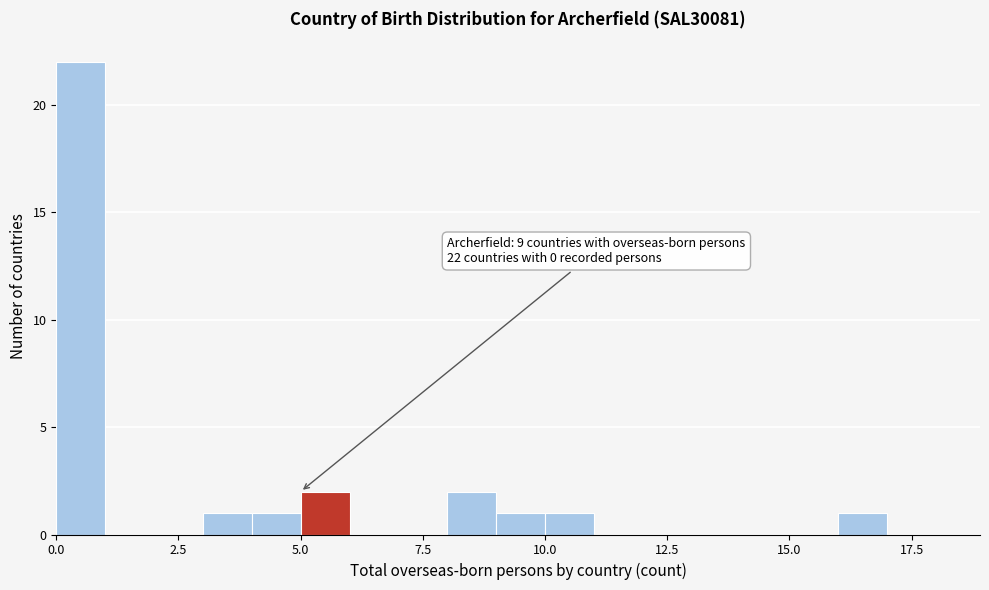

Read against the x-axis, roughly where is the centre of the tallest bar?

0.5